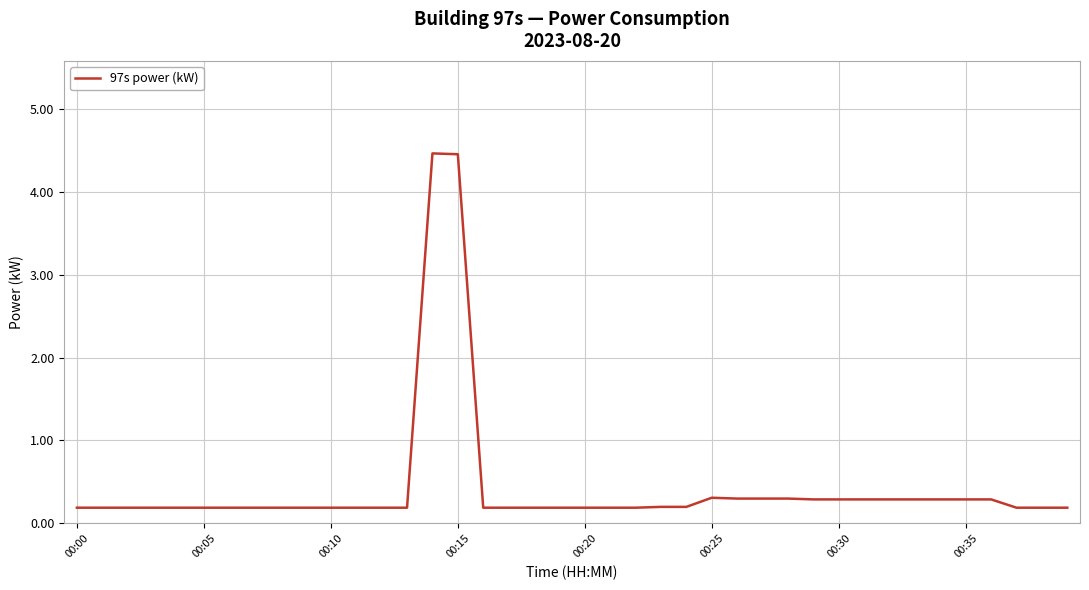

What is the maximum value shown in the chart?

4.5